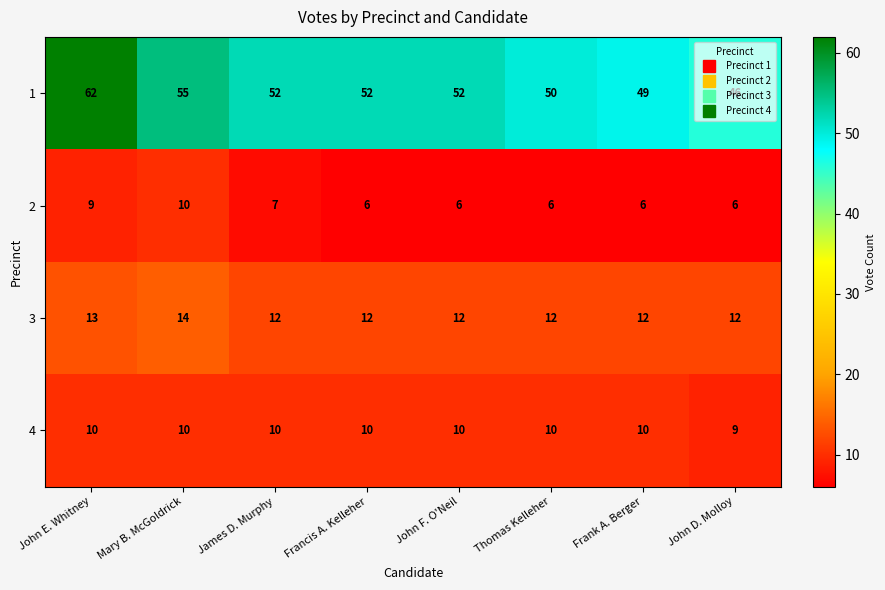

The 3 series shows 4 at Francis A. Kelleher. True or false?

False